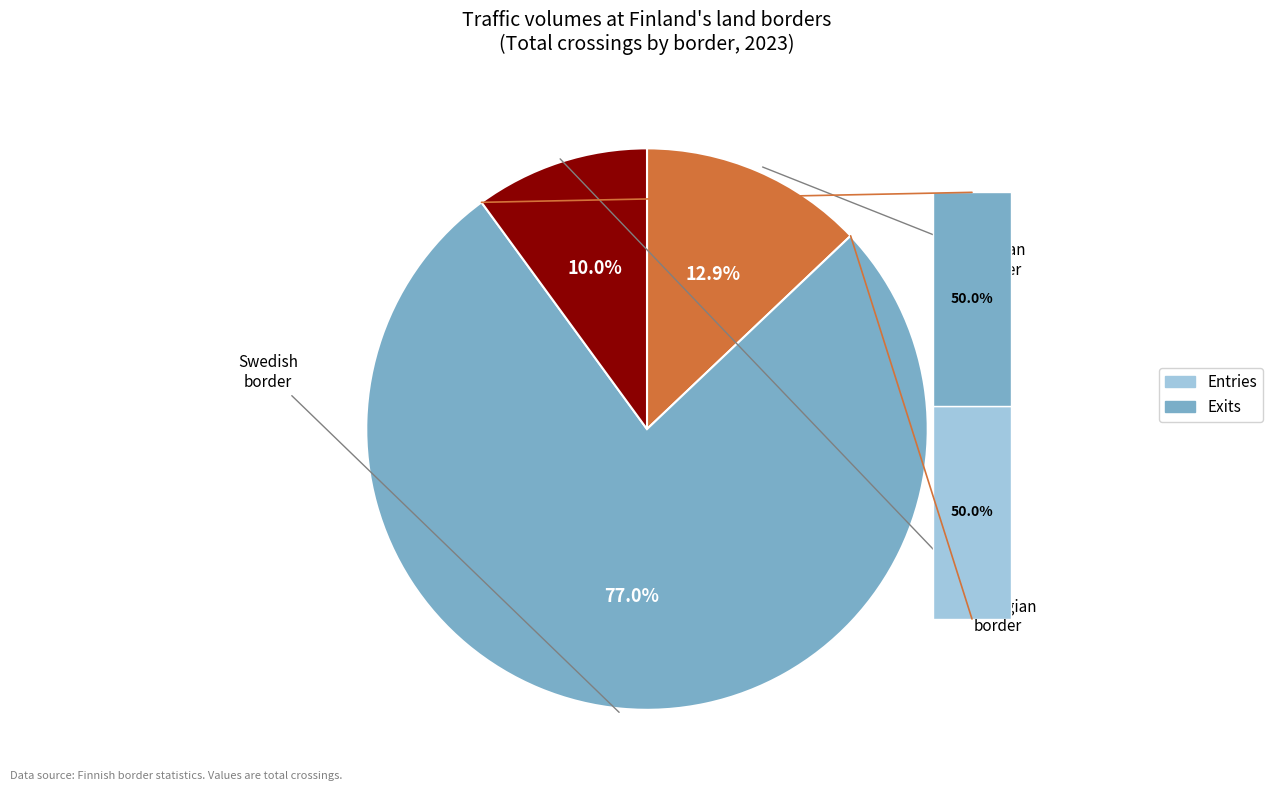

To the nearest percent, what is the difference between the largest and smallest slice percentages?

67%